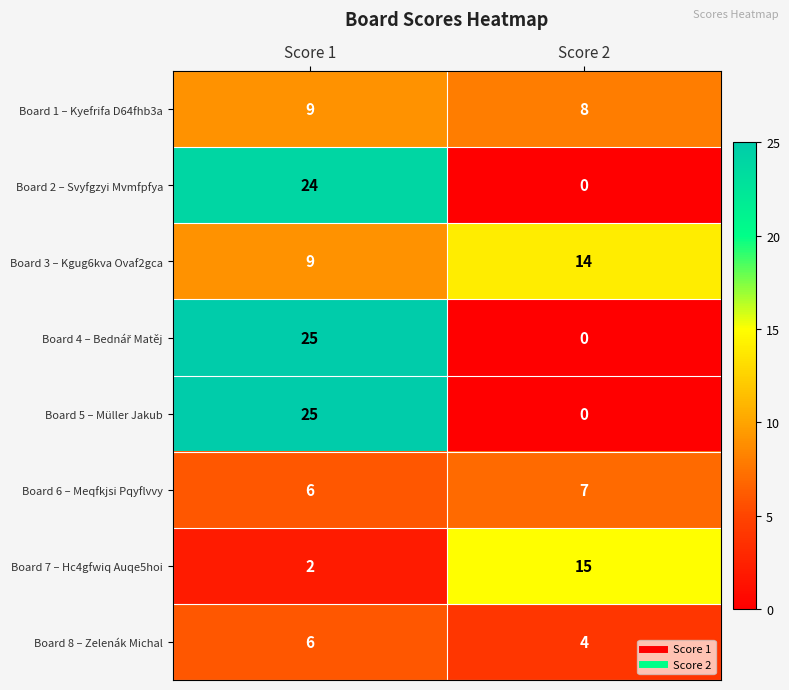

The value of Board 8 – Zelenák Michal at Score 2 is 4. True or false?

True